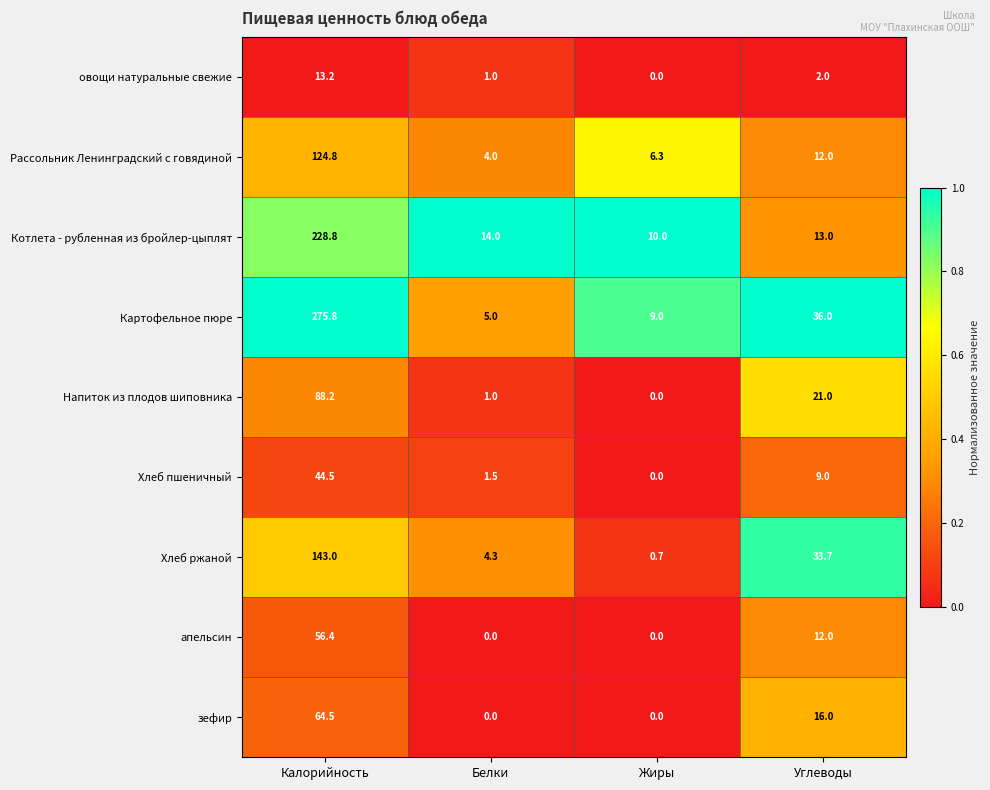

Which category has the highest value in the апельсин series?

Калорийность